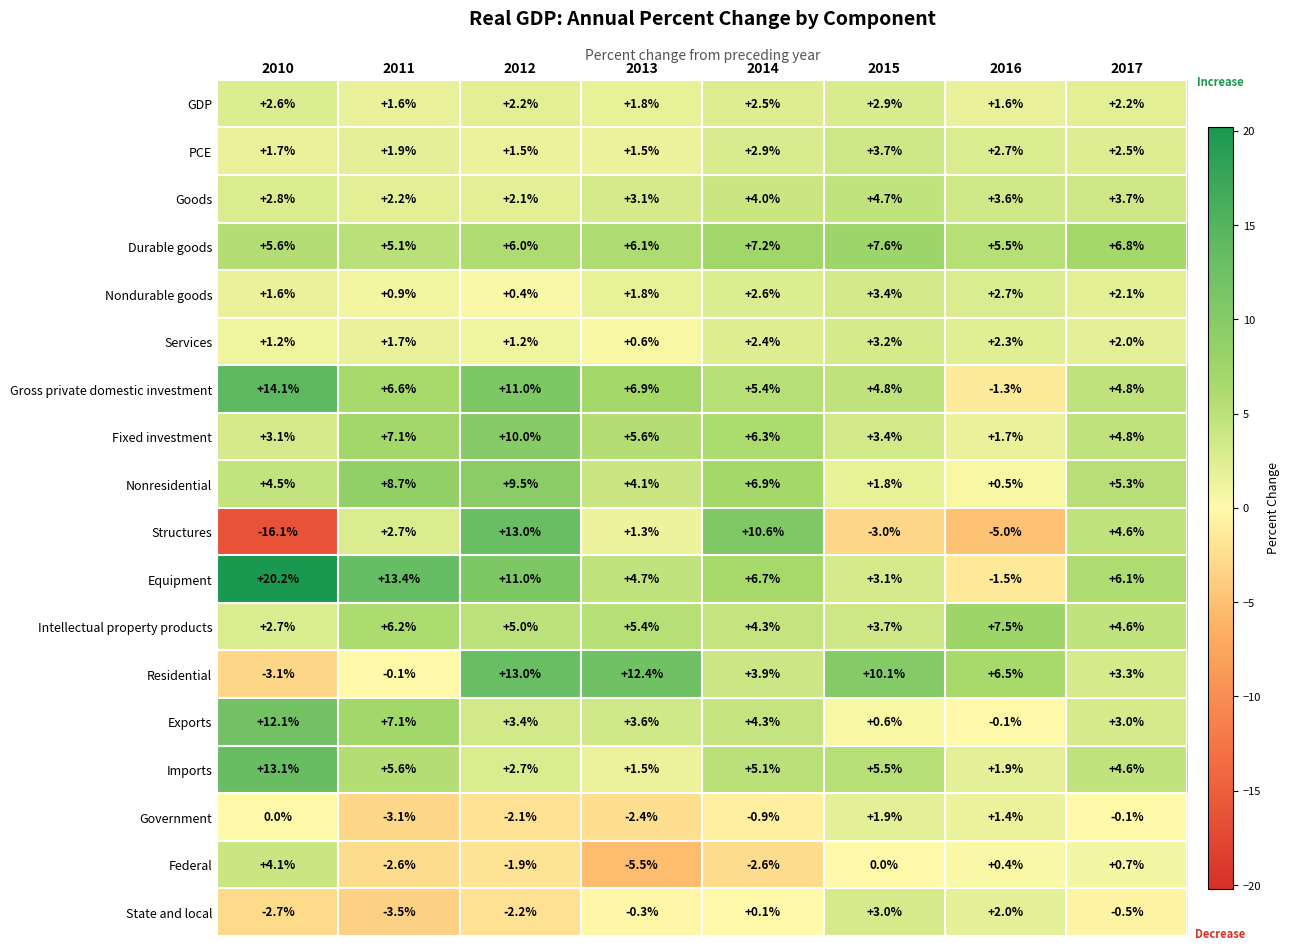

What is the average value of the Gross private domestic investment series?

6.5